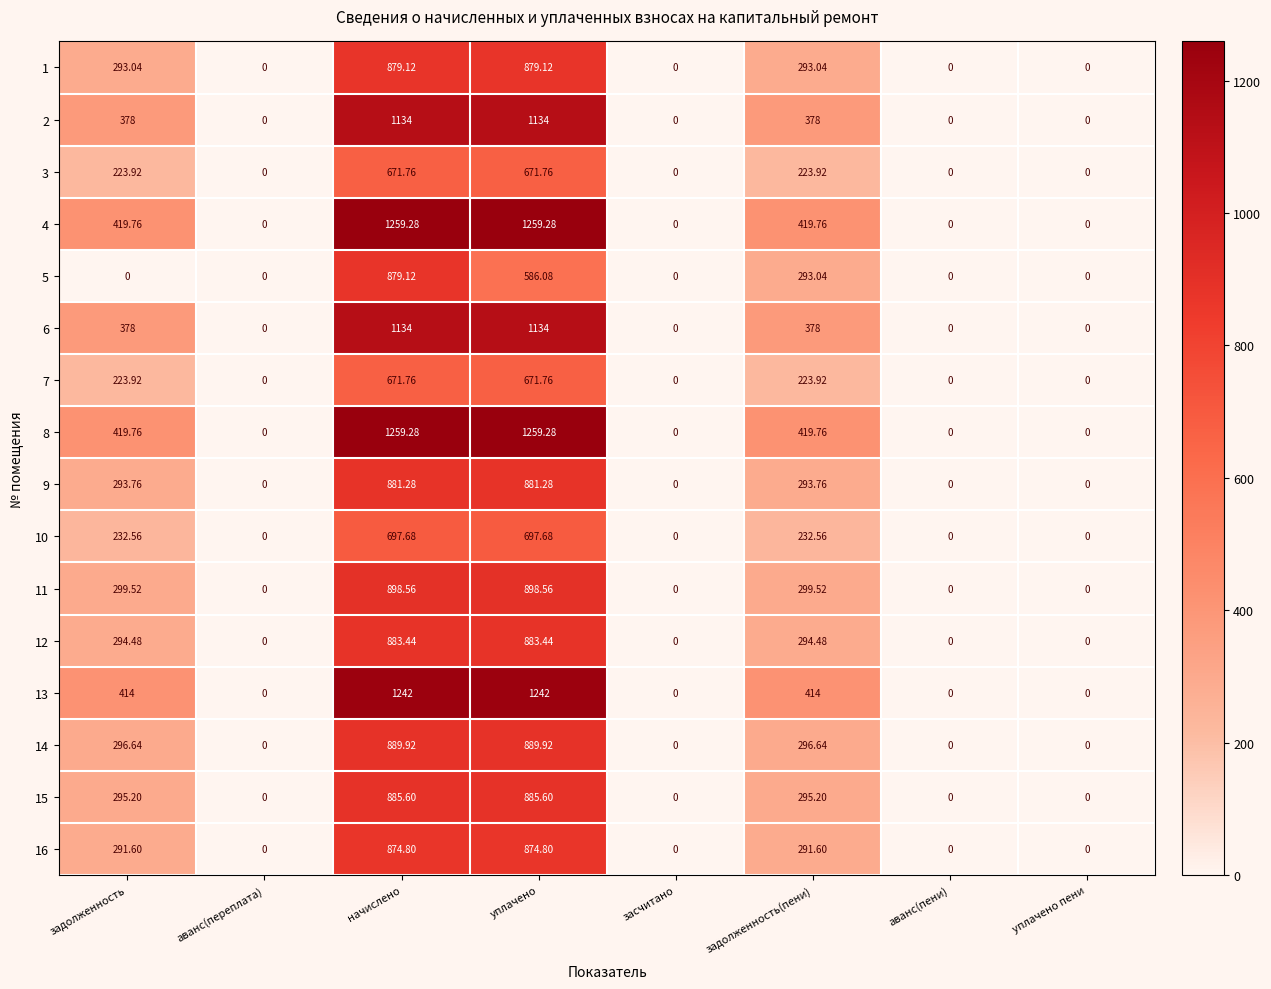

At which label does 16 first exceed 291?

задолженность